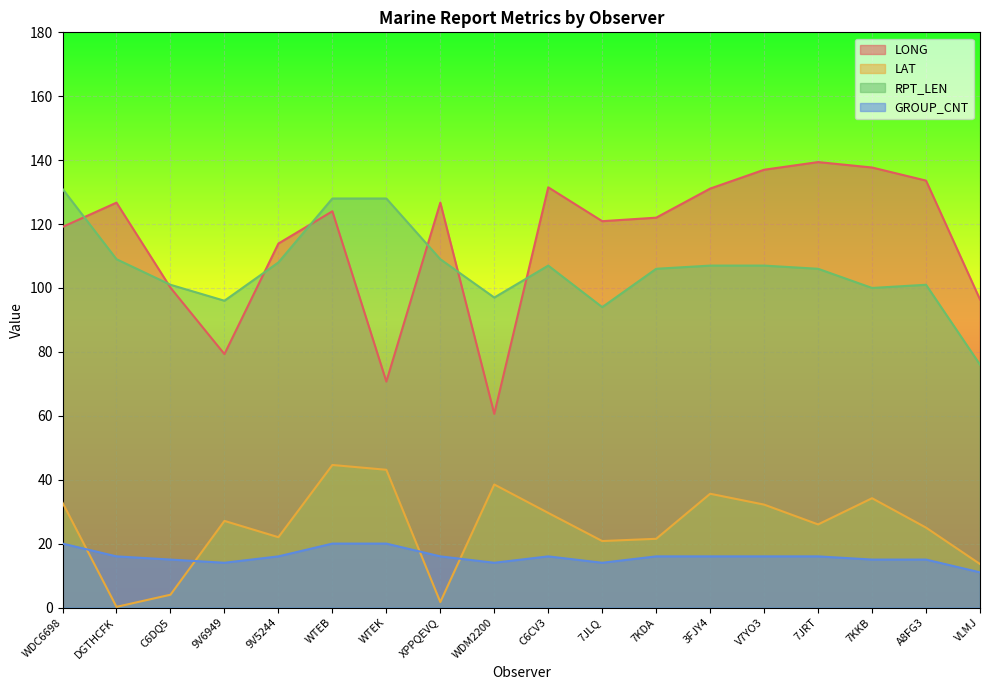

Reading right to left, list all the values displayed in this chart.

LONG: VLMJ=96.4	A8FG3=133.6	7KKB=137.7	7JRT=139.4	V7YO3=137.0	3FJY4=131.1	7KDA=122.0	7JLQ=120.9	C6CV3=131.5	WDM2200=60.6	XPPQEVQ=126.7	WTEK=70.7	WTEB=124.0	9V5244=113.9	9V6949=79.3	C6DQ5=100.1	DGTHCFK=126.7	WDC6698=119.1
LAT: VLMJ=13.6	A8FG3=25.0	7KKB=34.2	7JRT=26.0	V7YO3=32.2	3FJY4=35.6	7KDA=21.5	7JLQ=20.8	C6CV3=29.6	WDM2200=38.5	XPPQEVQ=1.7	WTEK=43.1	WTEB=44.6	9V5244=22.0	9V6949=27.1	C6DQ5=4.0	DGTHCFK=0.2	WDC6698=32.8
RPT_LEN: VLMJ=76.0	A8FG3=101.0	7KKB=100.0	7JRT=106.0	V7YO3=107.0	3FJY4=107.0	7KDA=106.0	7JLQ=94.0	C6CV3=107.0	WDM2200=97.0	XPPQEVQ=109.0	WTEK=128.0	WTEB=128.0	9V5244=108.0	9V6949=96.0	C6DQ5=101.0	DGTHCFK=109.0	WDC6698=131.0
GROUP_CNT: VLMJ=11.0	A8FG3=15.0	7KKB=15.0	7JRT=16.0	V7YO3=16.0	3FJY4=16.0	7KDA=16.0	7JLQ=14.0	C6CV3=16.0	WDM2200=14.0	XPPQEVQ=16.0	WTEK=20.0	WTEB=20.0	9V5244=16.0	9V6949=14.0	C6DQ5=15.0	DGTHCFK=16.0	WDC6698=20.0